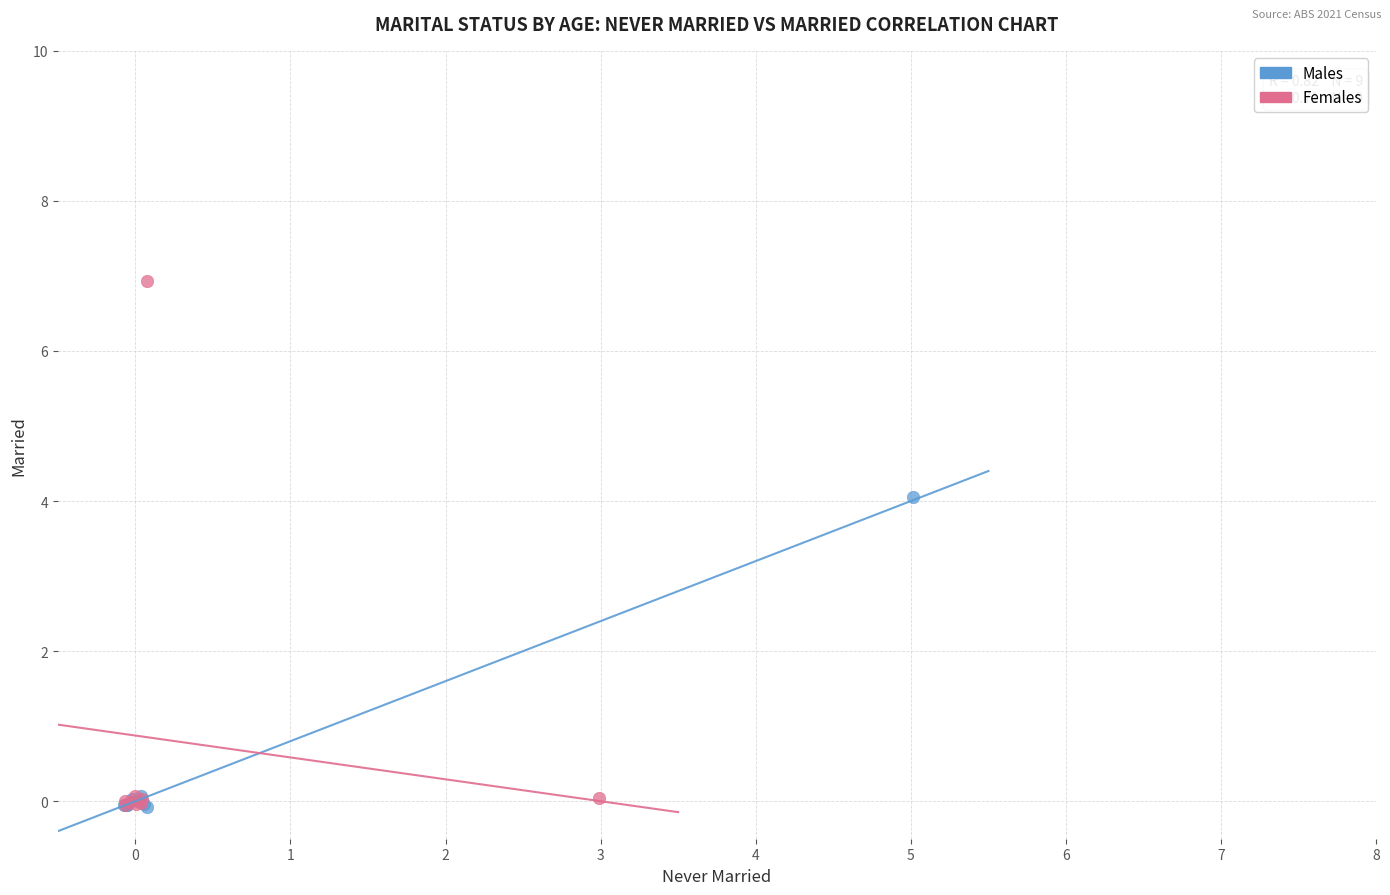

Which series has the largest Y range (max minus min)?

Females